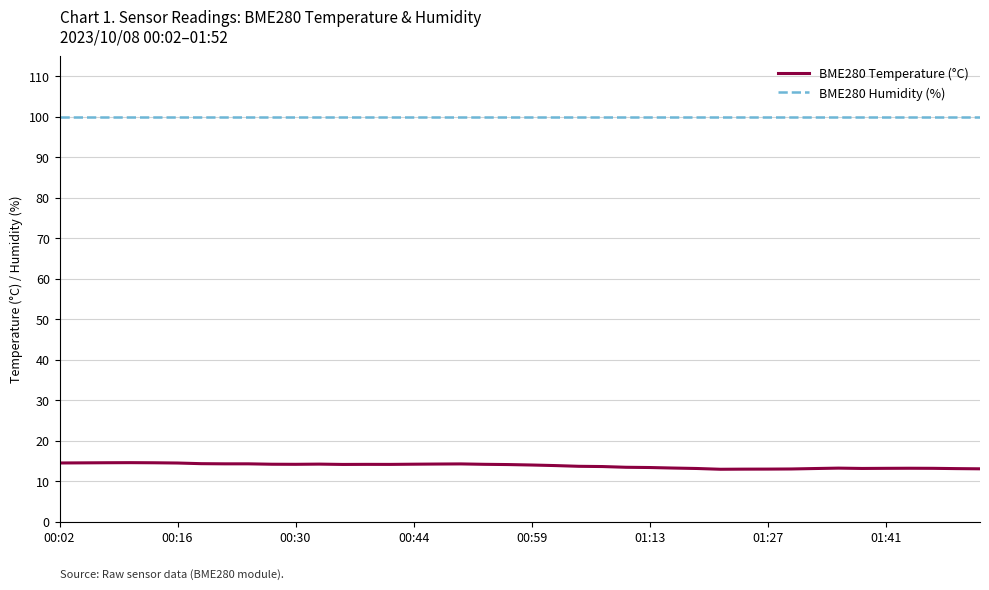

Which series has the widest spread of values?

BME280 Temperature (°C)